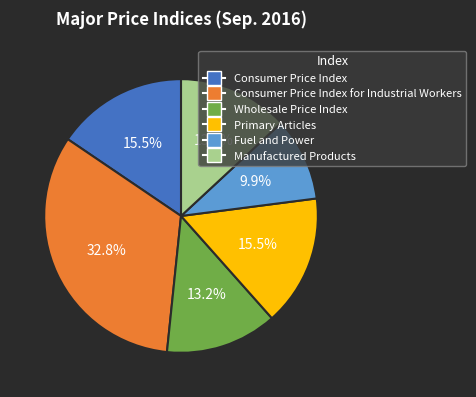

Is there any slice that represents more than half of the pie?

No